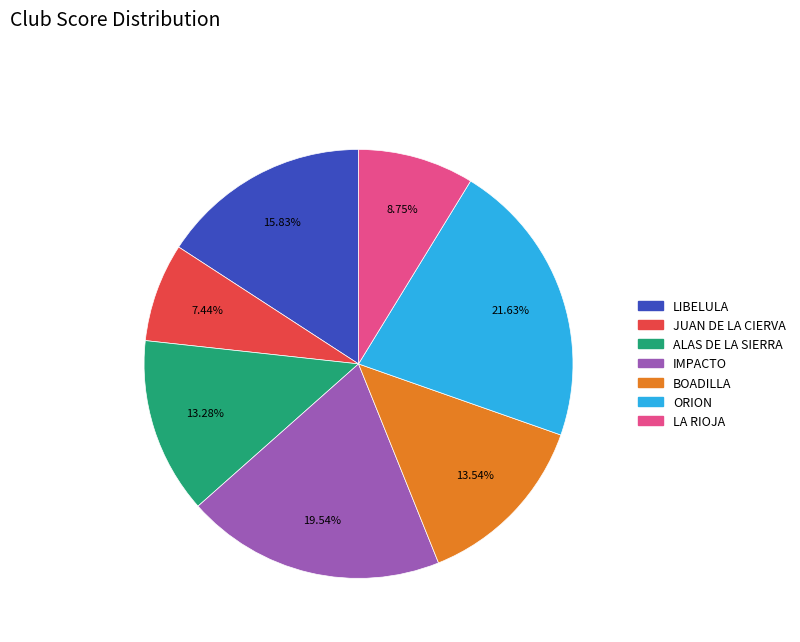

To the nearest percent, what is the combined percentage of LA RIOJA and ALAS DE LA SIERRA?

22%